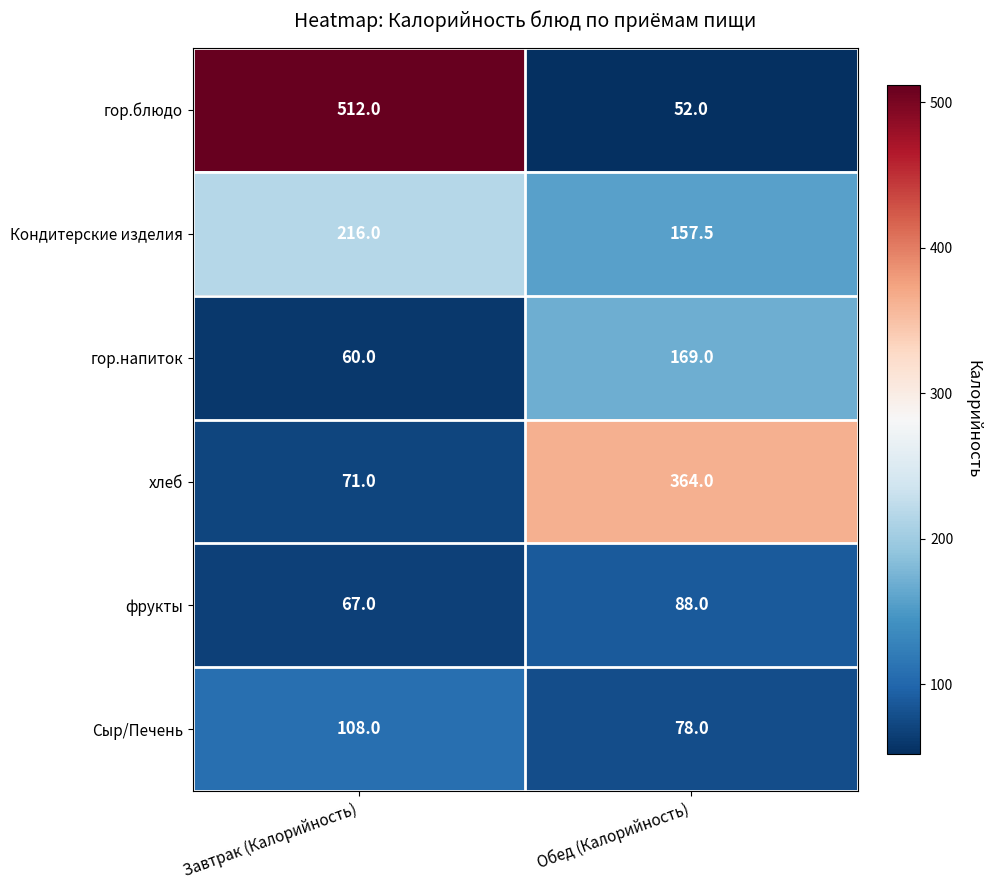

Between Завтрак (Калорийность) and Обед (Калорийность), which series saw the biggest shift?

гор.блюдо